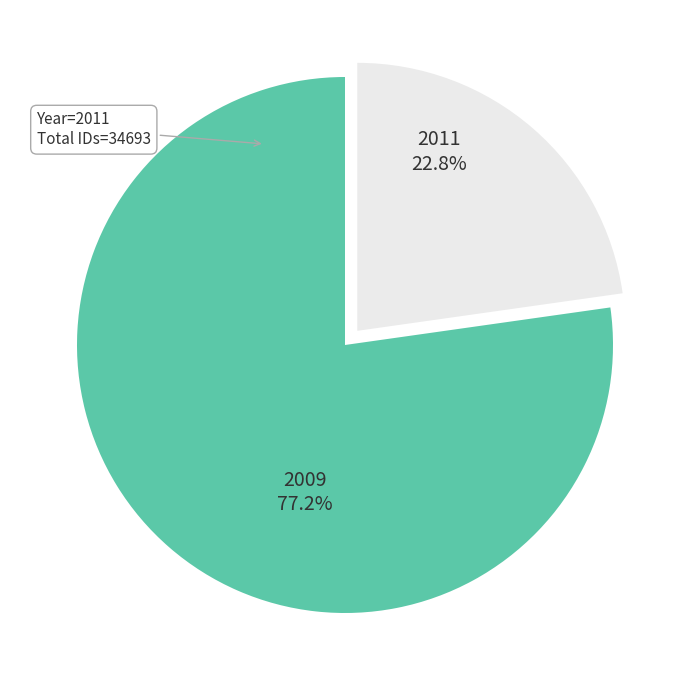

To the nearest percent, what is the average slice percentage?

50%